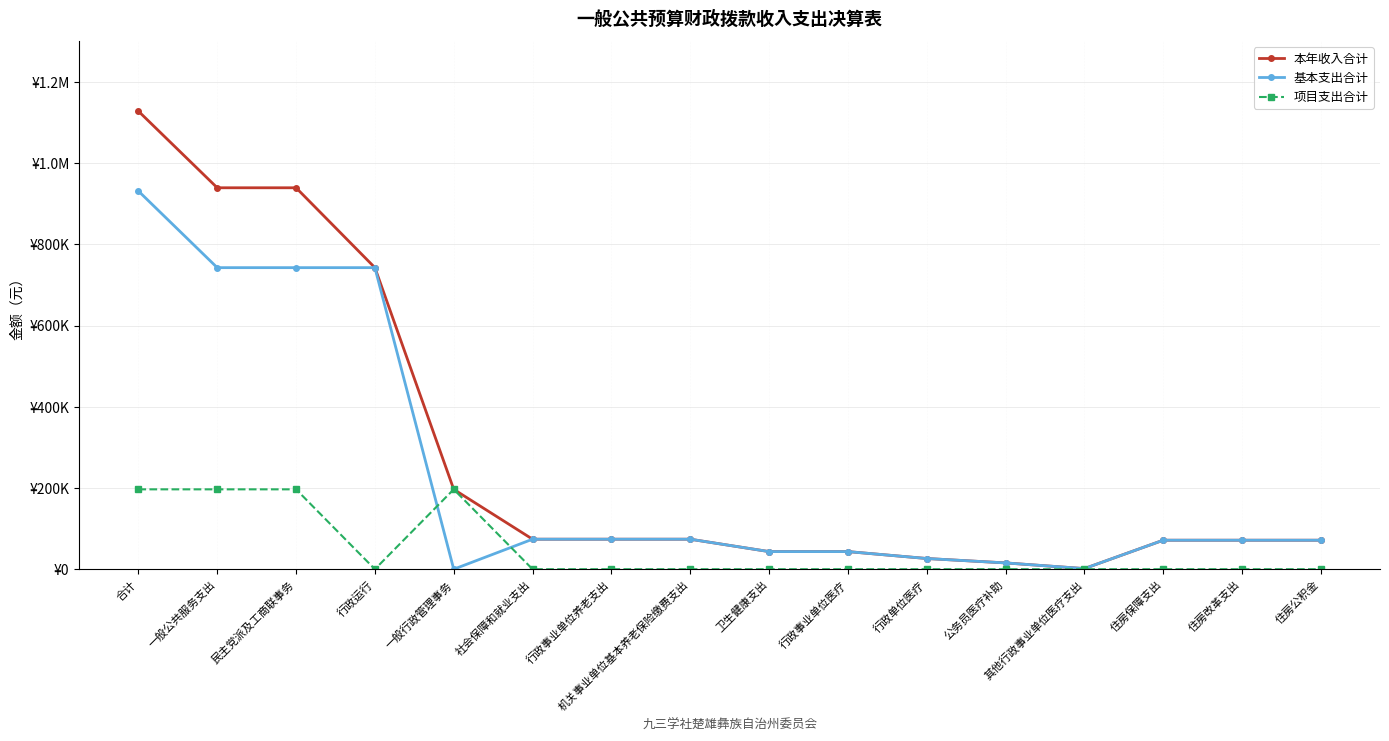

At which category is the sum across all series the highest?

合计